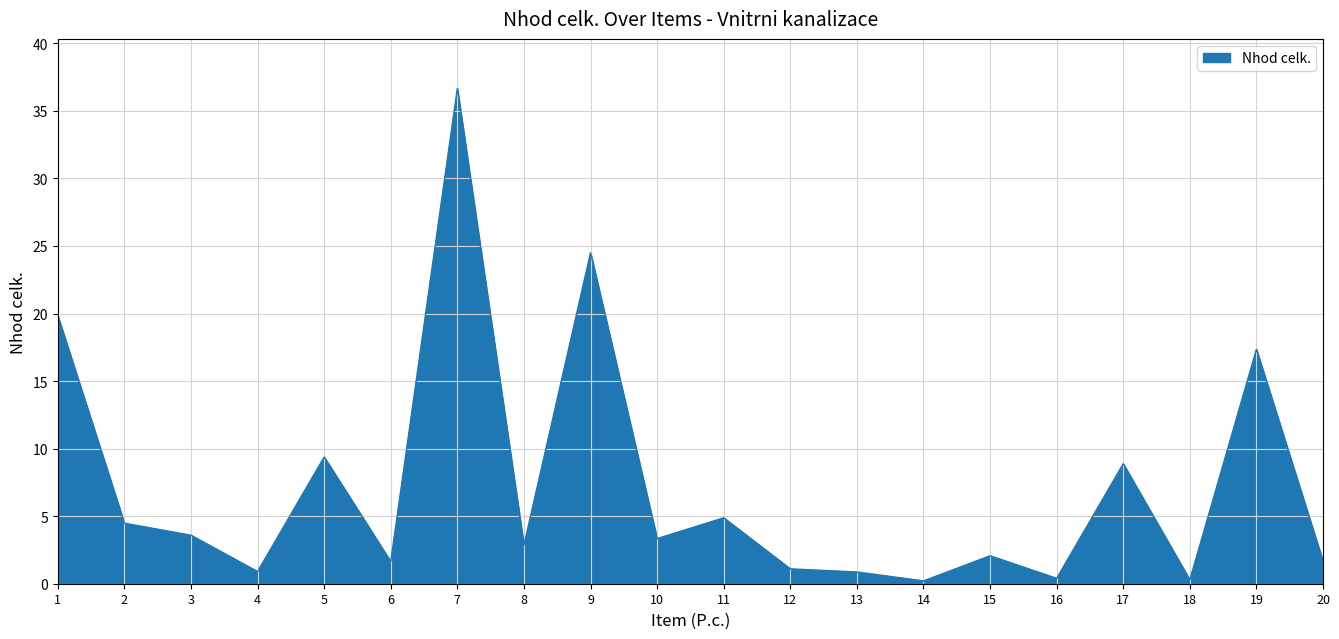

Count the number of categories in the chart.

20